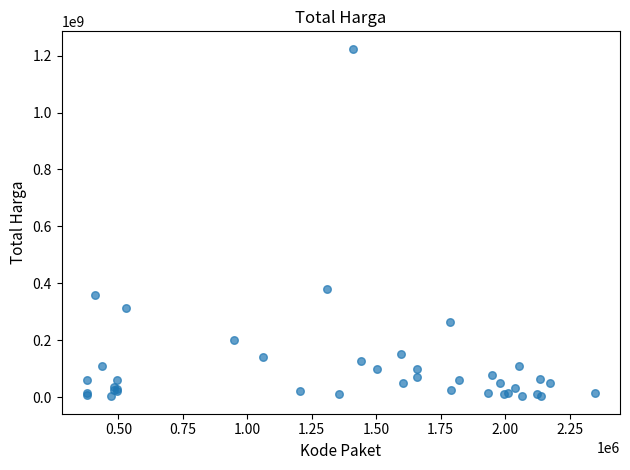

What Y value in the scatter plot is closest to 613538875?

379075000